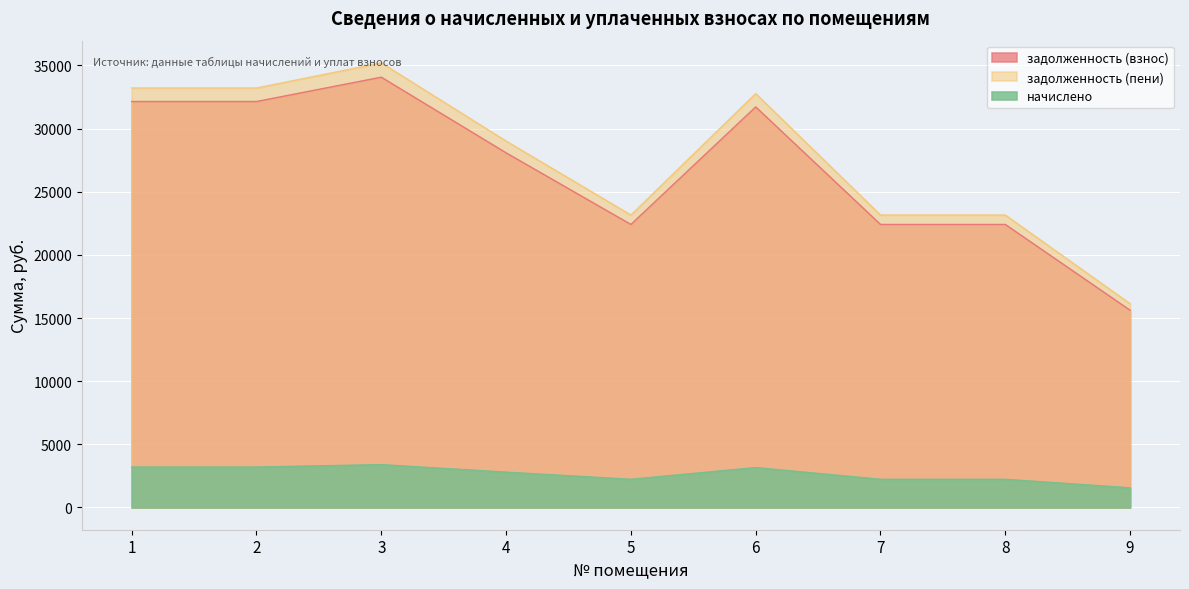

Where is the first local maximum for задолженность (взнос)?

3